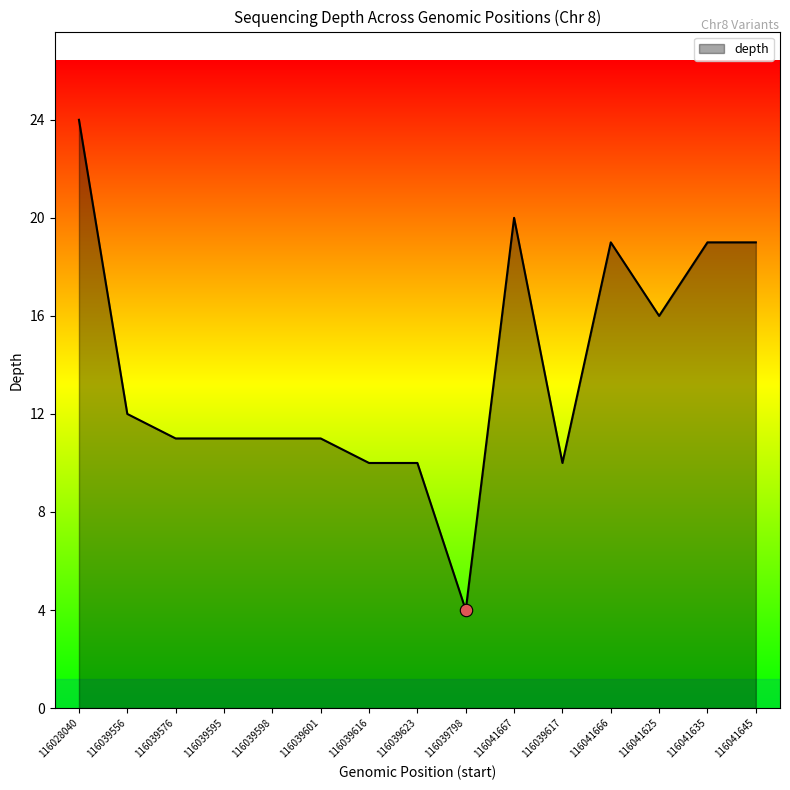

What is the ratio of the value at 116039616 to the value at 116041667?

0.5